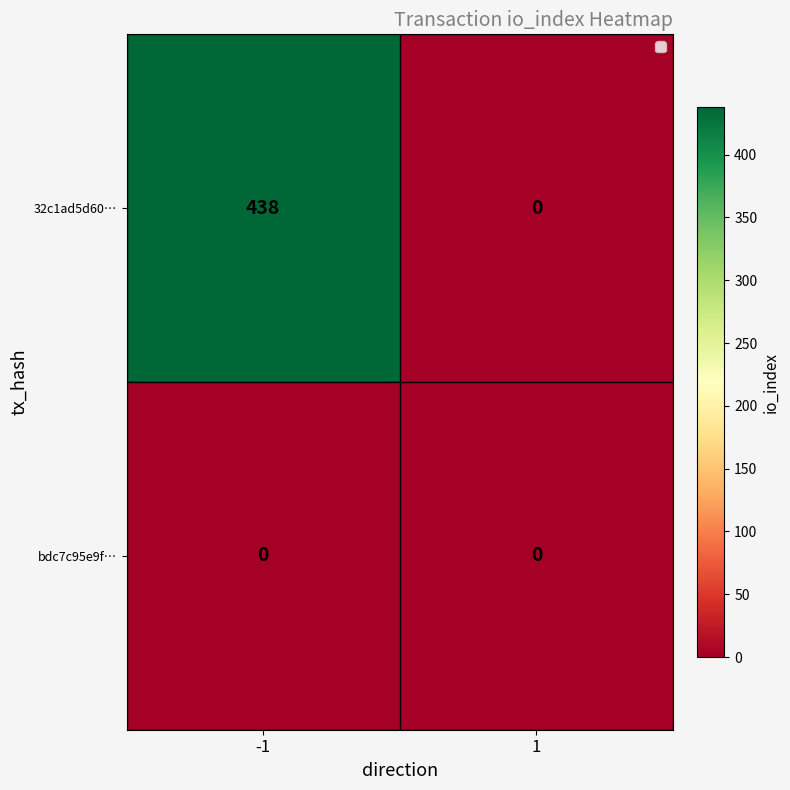

Rank the series by their maximum value, from highest to lowest.

32c1ad5d60…, bdc7c95e9f…